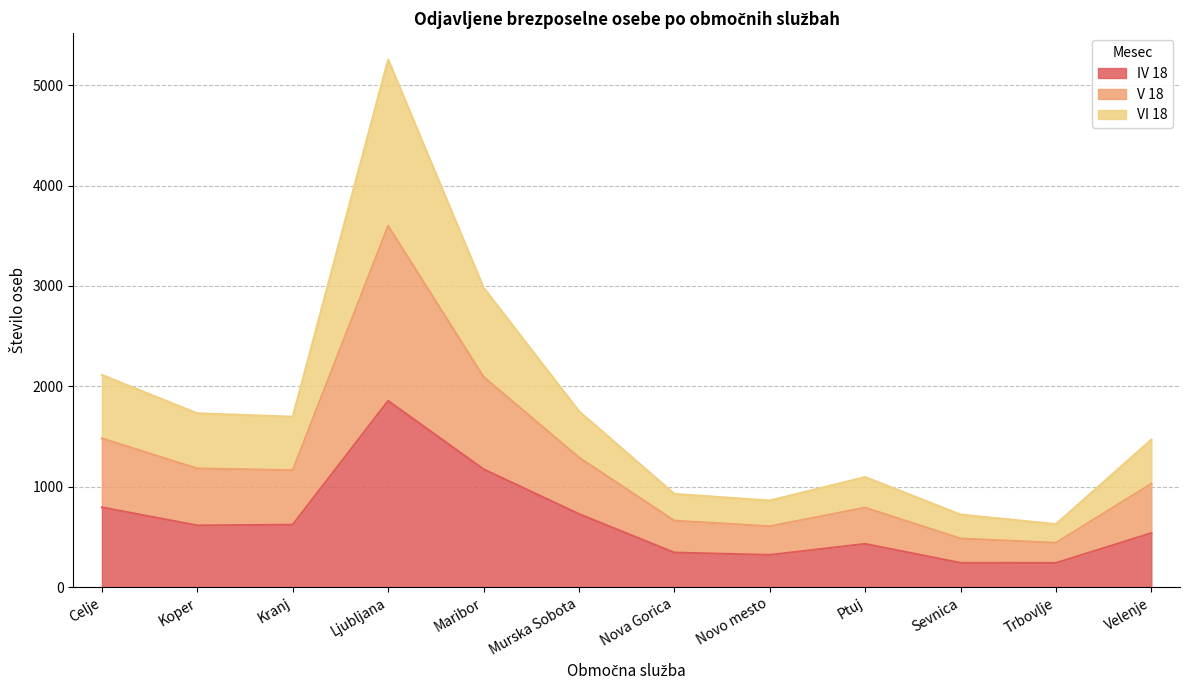

Rank the categories by V 18 value from highest to lowest.

Ljubljana, Maribor, Celje, Murska Sobota, Koper, Kranj, Velenje, Ptuj, Nova Gorica, Novo mesto, Sevnica, Trbovlje